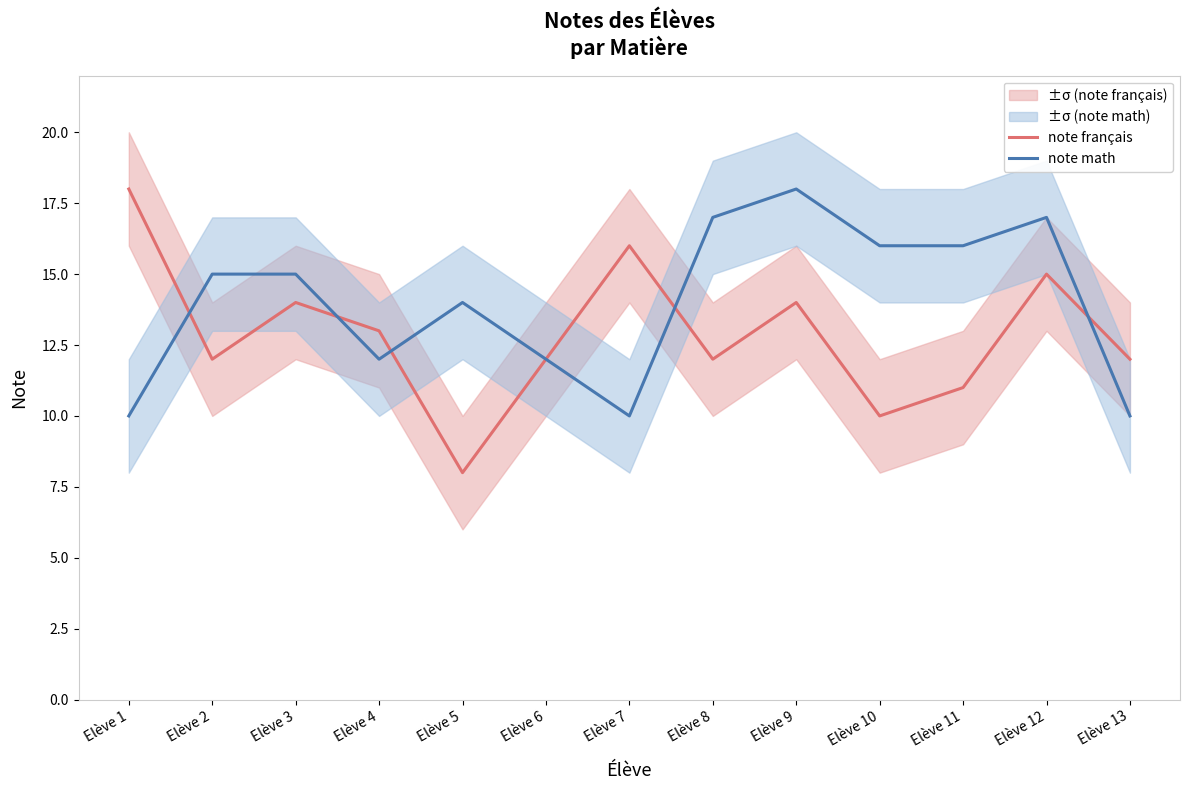

Reading right to left, list all the values displayed in this chart.

note français: Elève 13=12	Elève 12=15	Elève 11=11	Elève 10=10	Elève 9=14	Elève 8=12	Elève 7=16	Elève 6=12	Elève 5=8	Elève 4=13	Elève 3=14	Elève 2=12	Elève 1=18
note math: Elève 13=10	Elève 12=17	Elève 11=16	Elève 10=16	Elève 9=18	Elève 8=17	Elève 7=10	Elève 6=12	Elève 5=14	Elève 4=12	Elève 3=15	Elève 2=15	Elève 1=10